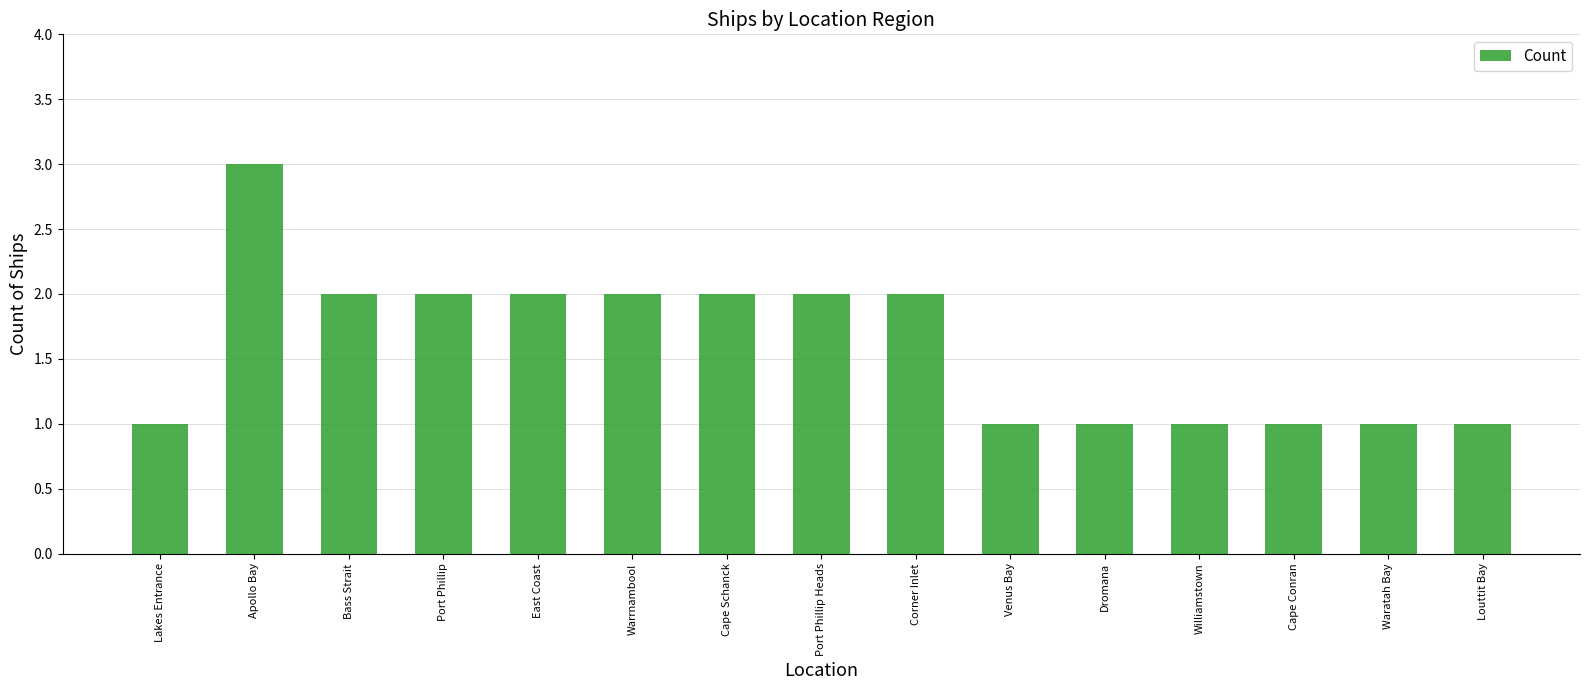

What is the approximate value at Cape Schanck?

2